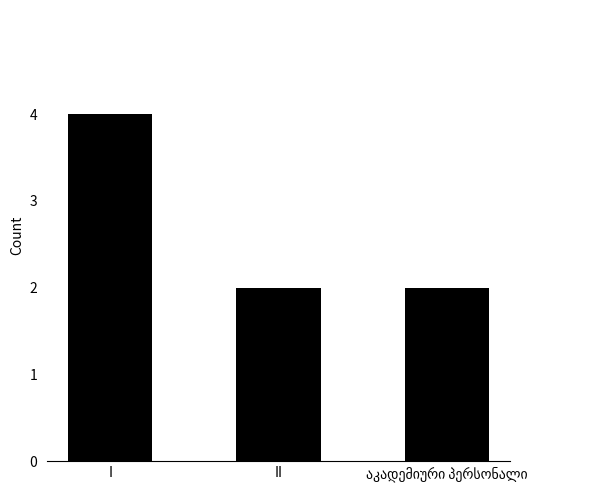

What position from the right is II?

2